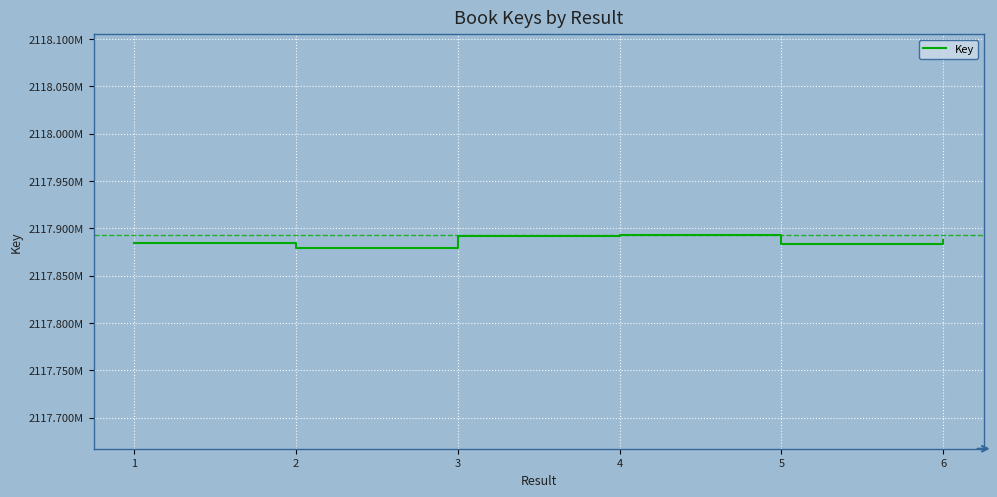

True or false: there are more than 0 points higher than both neighbors.

True